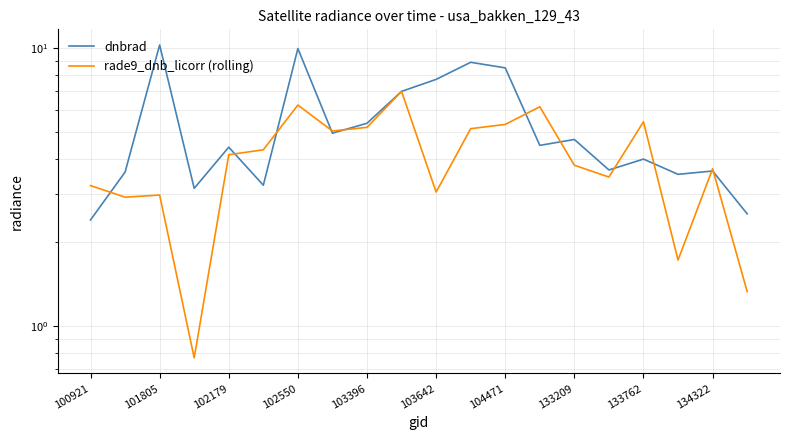

What is the average value of the dnbrad series?

5.3